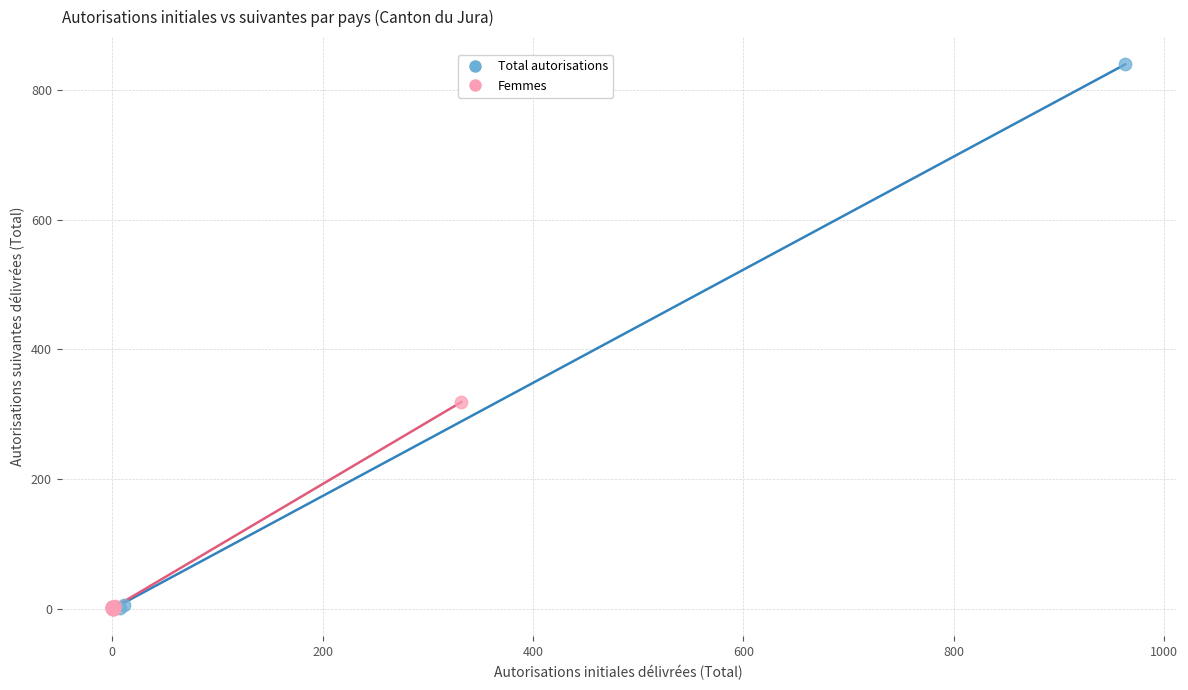

Which series contains the highest Y value?

Total autorisations